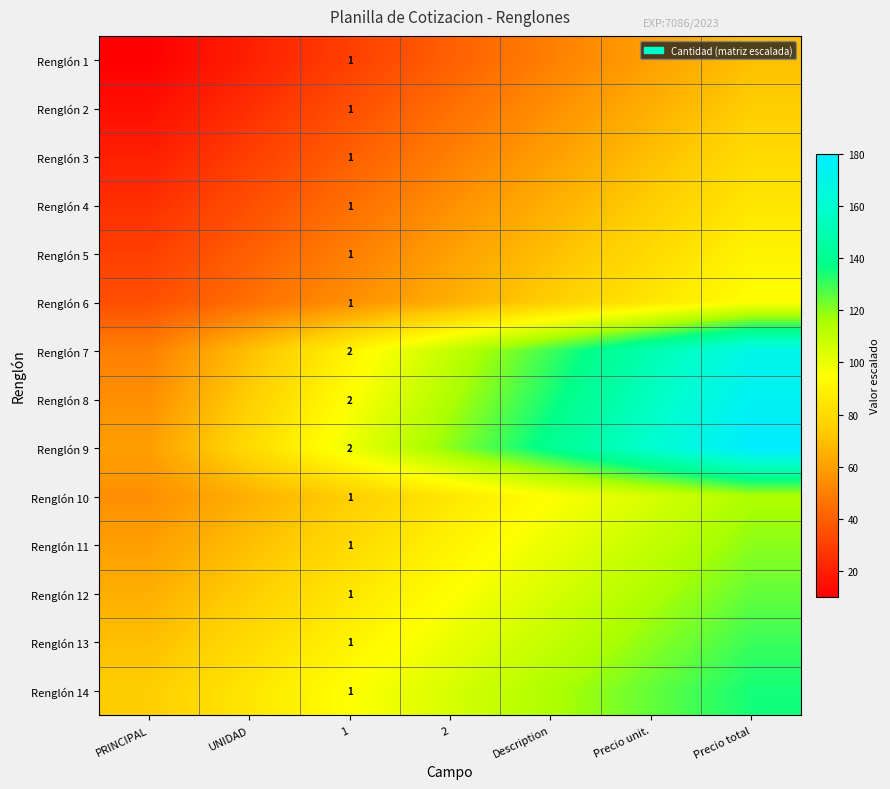

What is the total value across all series at 1?

17